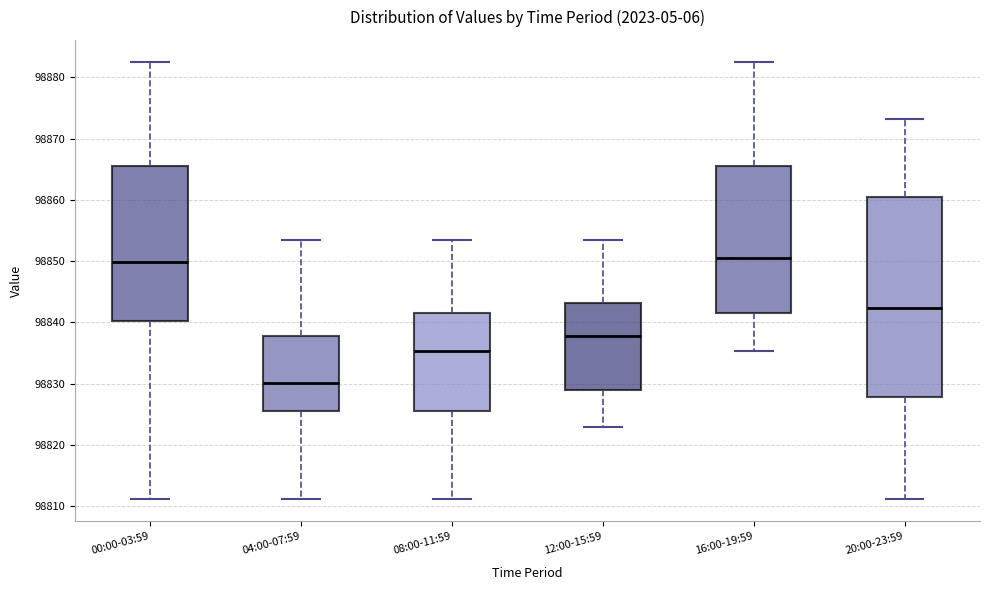

Reading left to right, read every box against the y-axis: the position of its median line, the range the box covers, and the ends of its whiskers. The values are not printed on the chart, so give them approximately, as read against the axis.

00:00-03:59: median 98850, box 98840 to 98866, whiskers 98811 to 98883
04:00-07:59: median 98830, box 98826 to 98838, whiskers 98811 to 98854
08:00-11:59: median 98835, box 98826 to 98841, whiskers 98811 to 98854
12:00-15:59: median 98838, box 98829 to 98843, whiskers 98823 to 98854
16:00-19:59: median 98851, box 98841 to 98866, whiskers 98835 to 98883
20:00-23:59: median 98842, box 98828 to 98860, whiskers 98811 to 98873